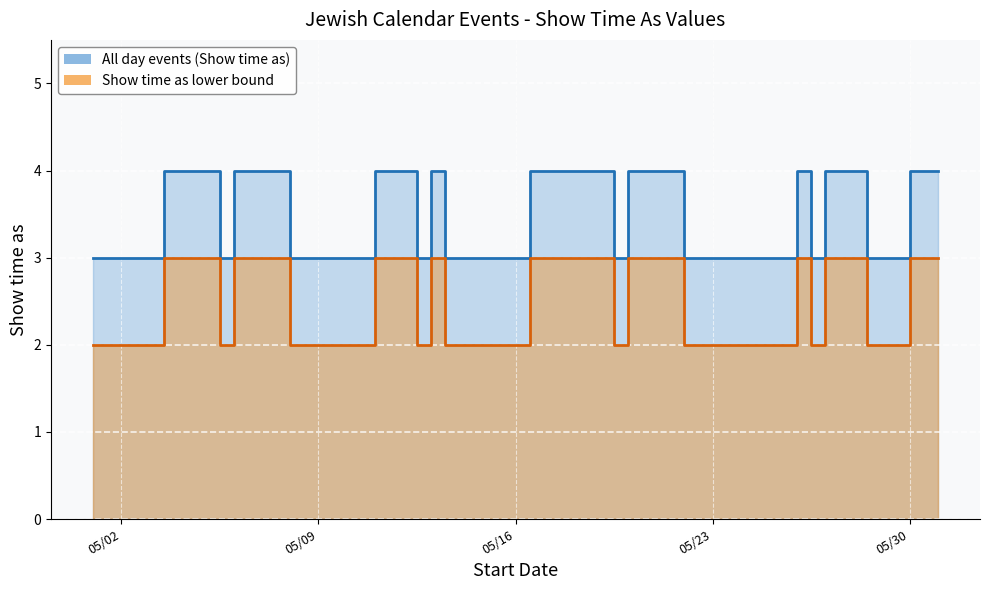

List the series in order of their overall mean, lowest first.

Show time as lower, All day events